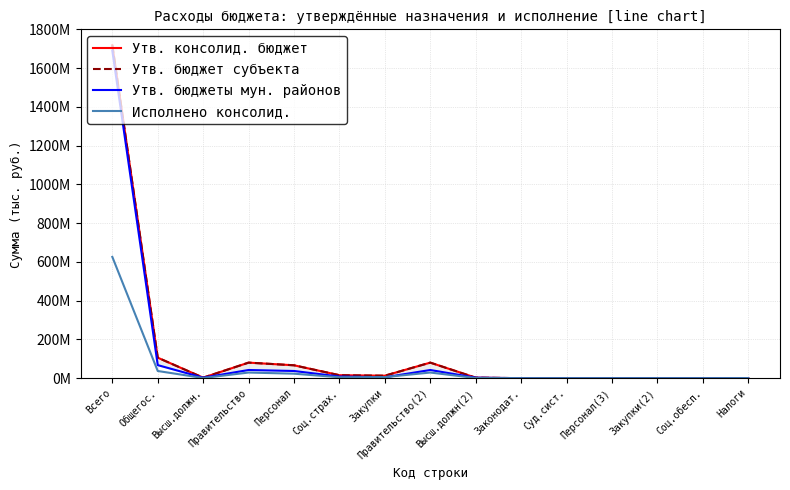

Reading right to left, transcribe all the data shown in this chart.

Утв. консолид. бюджет: 699220.1	12906.0	38100.0	50000.0	3500.0	101006.0	2656000.0	80282298.3	12825880.7	15413582.6	66542197.5	80282298.3	2656000.0	105785194.8	1718298469.8
Утв. бюджет субъекта: 699220.1	12906.0	38100.0	50000.0	3500.0	101006.0	2656000.0	80282298.3	12825880.7	15413582.6	66542197.5	80282298.3	2656000.0	105785194.8	1718298469.8
Утв. бюджеты мун. районов: 237820.1	12906.0	38100.0	50000.0	3500.0	101006.0	2656000.0	42223018.9	4646650.3	8605094.6	37123548.5	42223018.9	2656000.0	67392115.2	1689583700.0
Исполнено консолид.: 243771.0	12000.0	25681.4	15852.9	0.0	53534.3	970803.4	29102828.6	5626265.7	4791322.7	23227791.9	29102828.6	970803.4	37083232.6	625803560.3